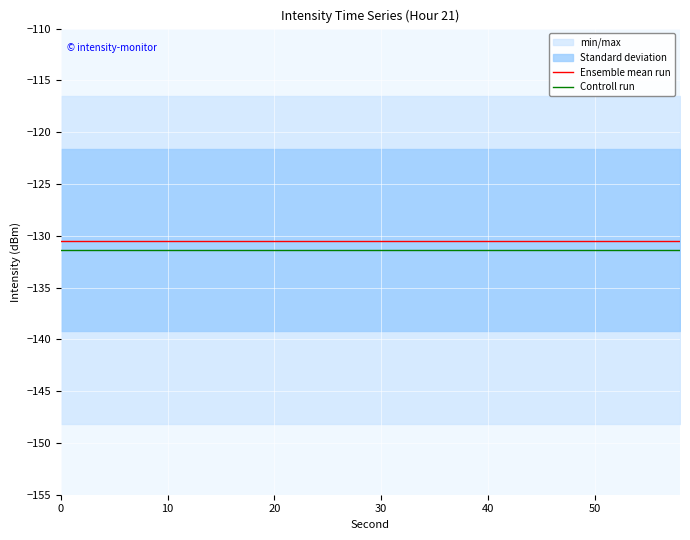

True or false: Controll run and Ensemble mean run intersect in this chart.

False